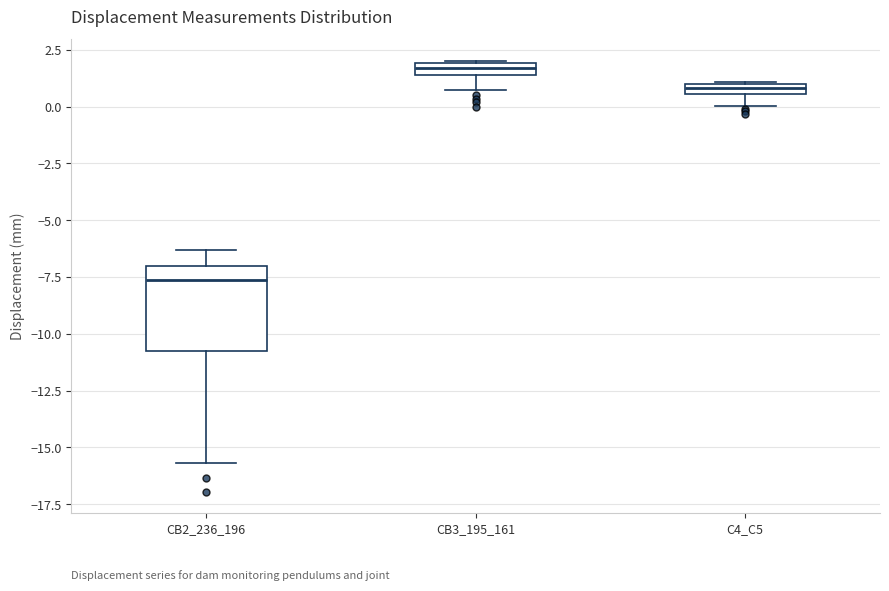

Which box has the highest median line?

CB3_195_161